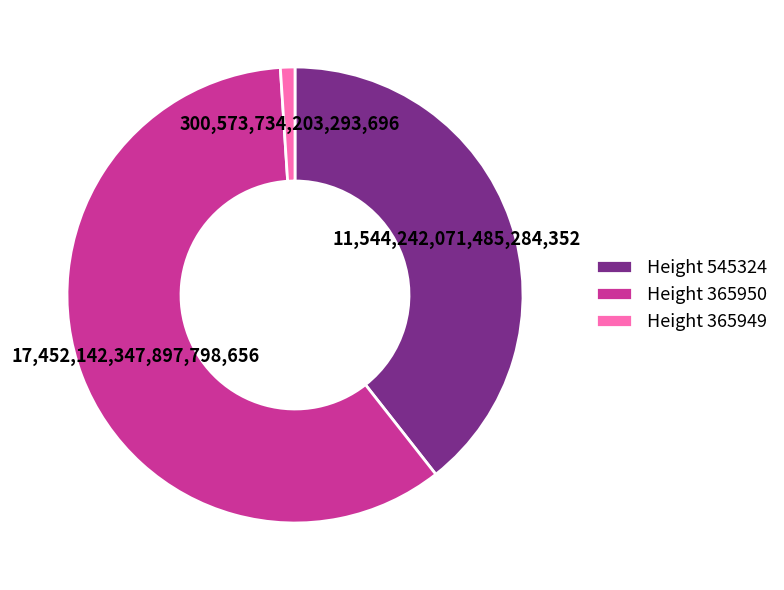

How many segments does this pie chart have?

3